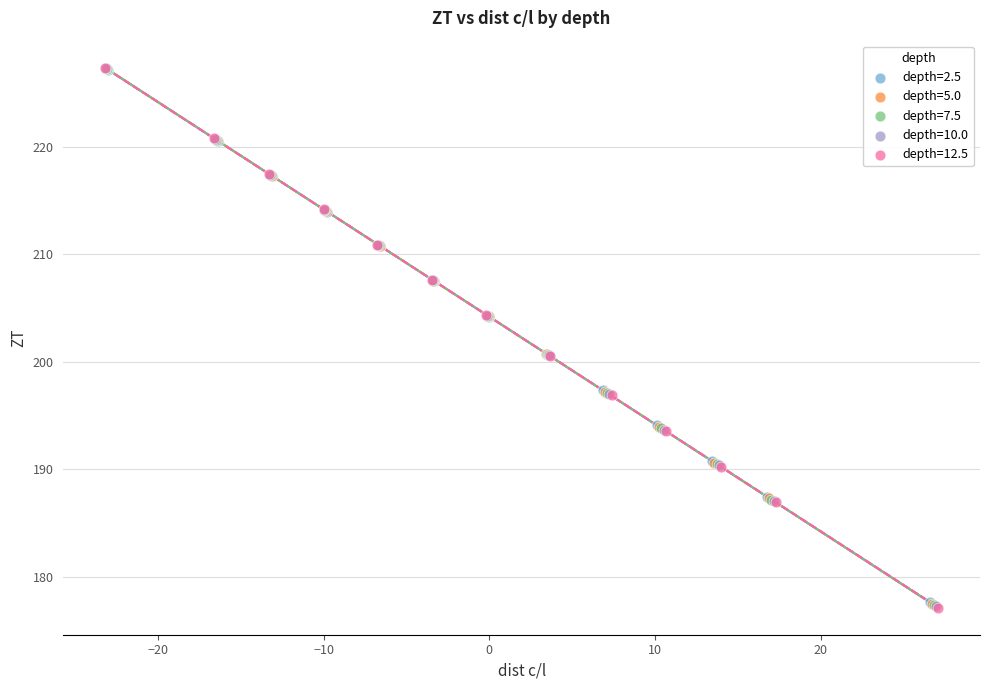

Which series has the largest Y range (max minus min)?

depth=12.5